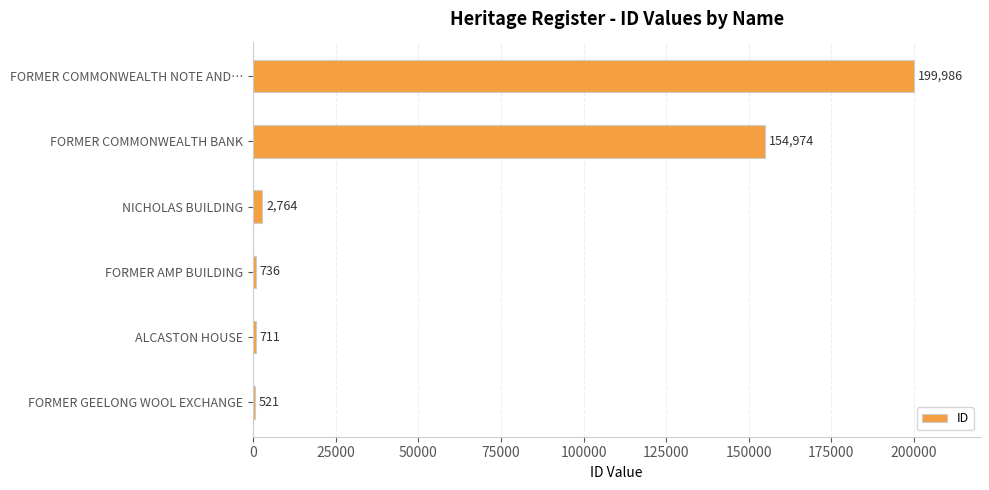

Reading bottom to top, transcribe all the data shown in this chart.

FORMER GEELONG WOOL EXCHANGE=521	ALCASTON HOUSE=711	FORMER AMP BUILDING=736	NICHOLAS BUILDING=2764	FORMER COMMONWEALTH BANK=154974	FORMER COMMONWEALTH NOTE AND…=199986